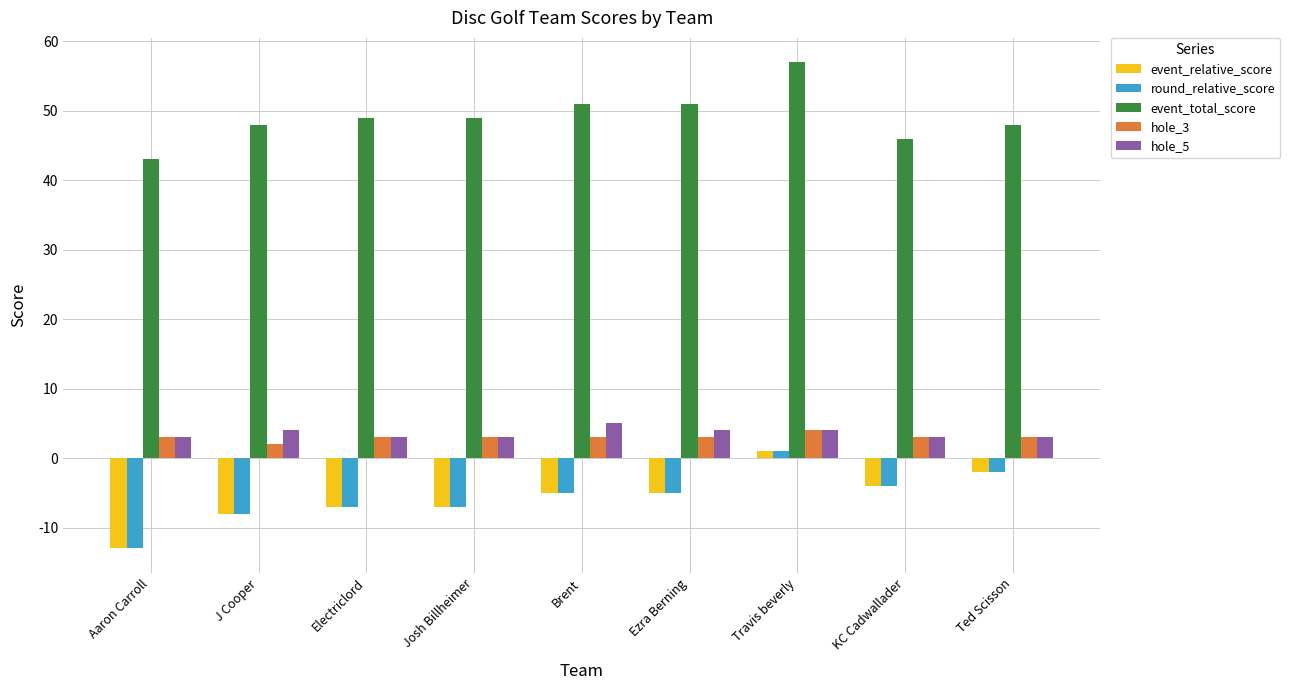

What position from the left is Electriclord?

3